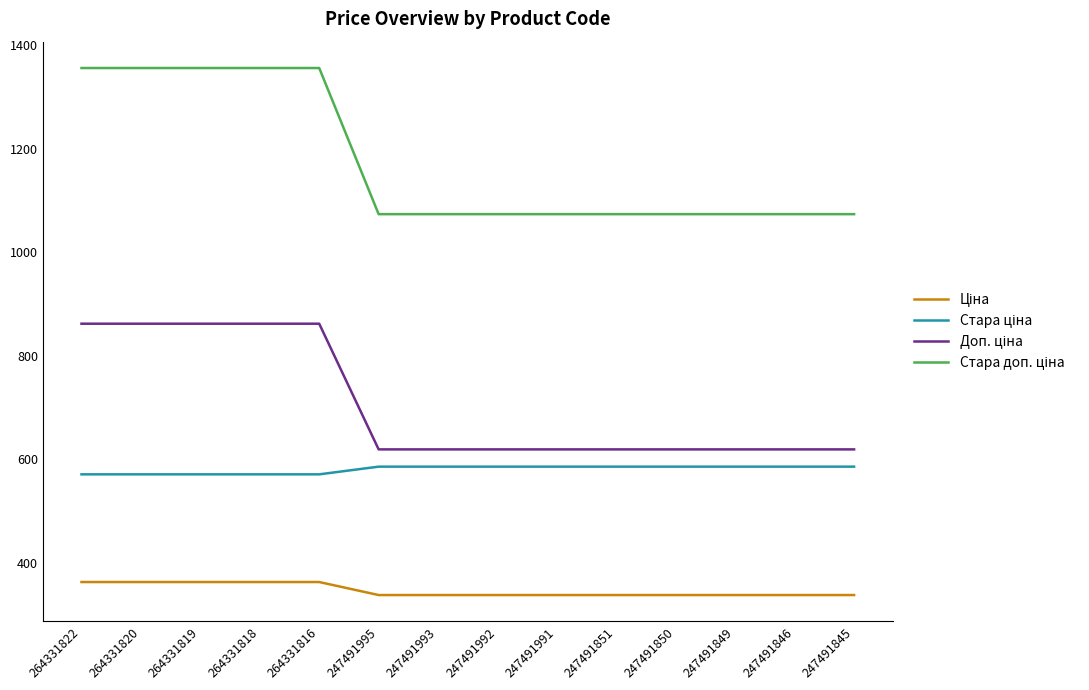

What is the smallest value displayed?

337.4